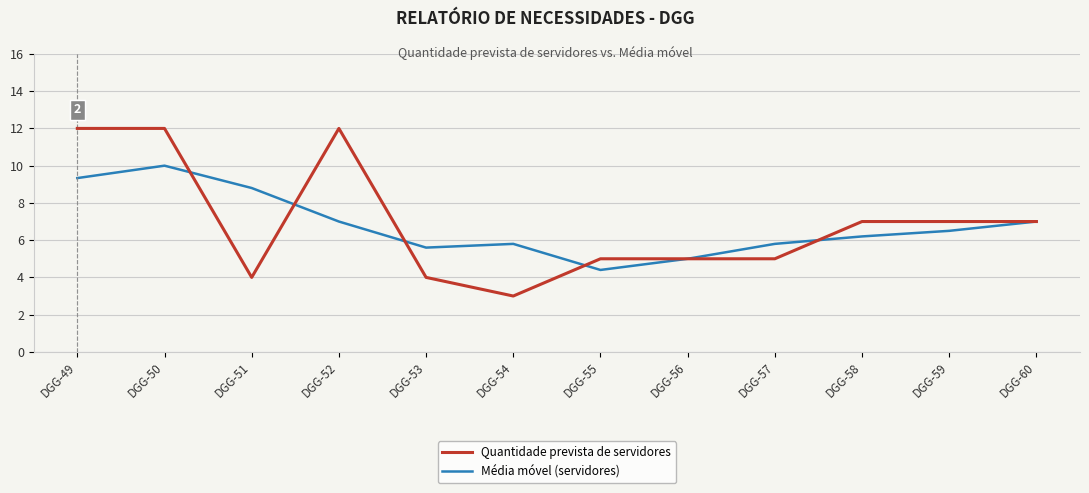

The Média móvel (servidores) series shows 9.5 at DGG-60. True or false?

False